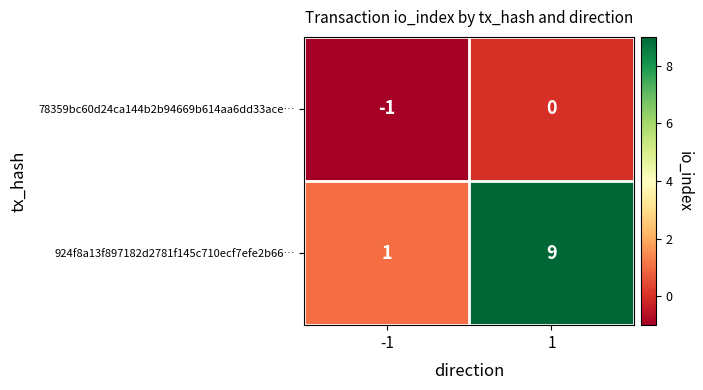

The 78359bc60d24ca144b2b94669b614aa6dd33ace… series shows 0 at -1. True or false?

False